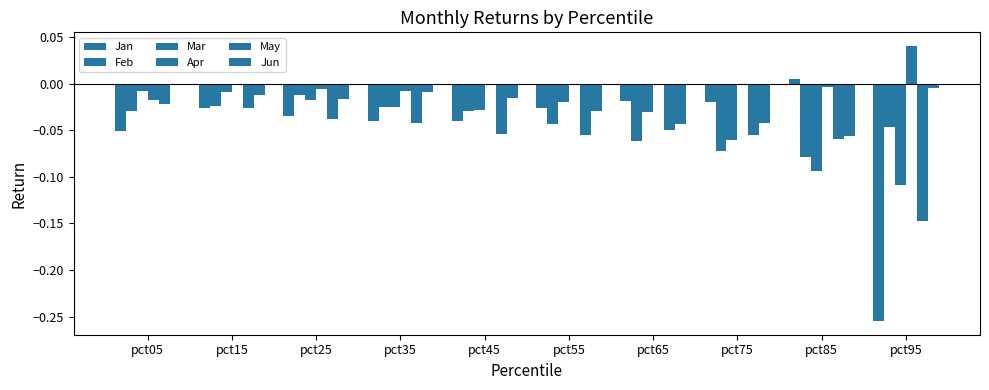

Does the chart contain any negative values?

Yes